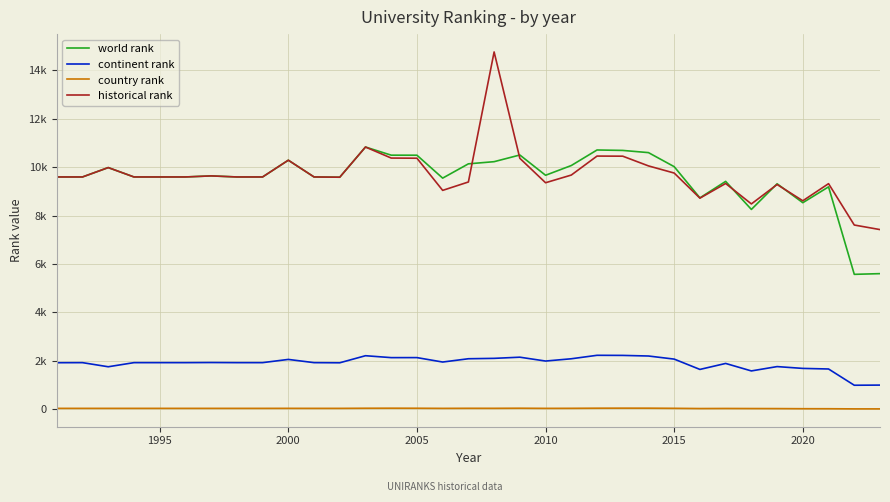

Does the chart have visible grid lines?

Yes